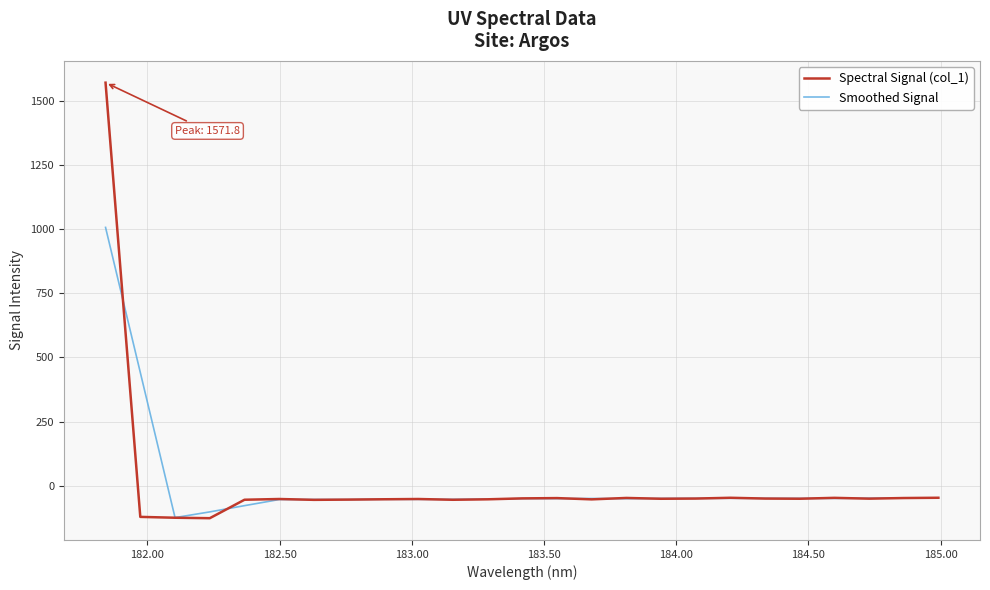

List the series in order of their peak value, highest first.

Spectral Signal (col_1), Smoothed Signal